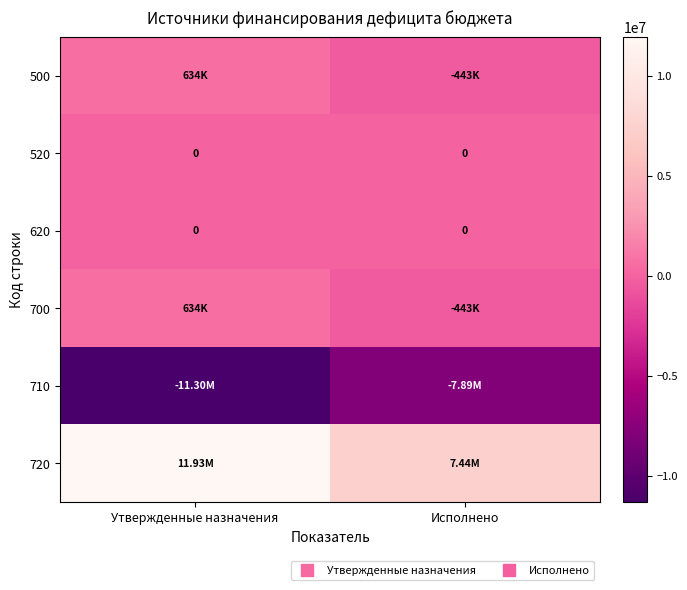

What is the sum of the 710 values at Исполнено and Утвержденные назначения?

-19184820.1